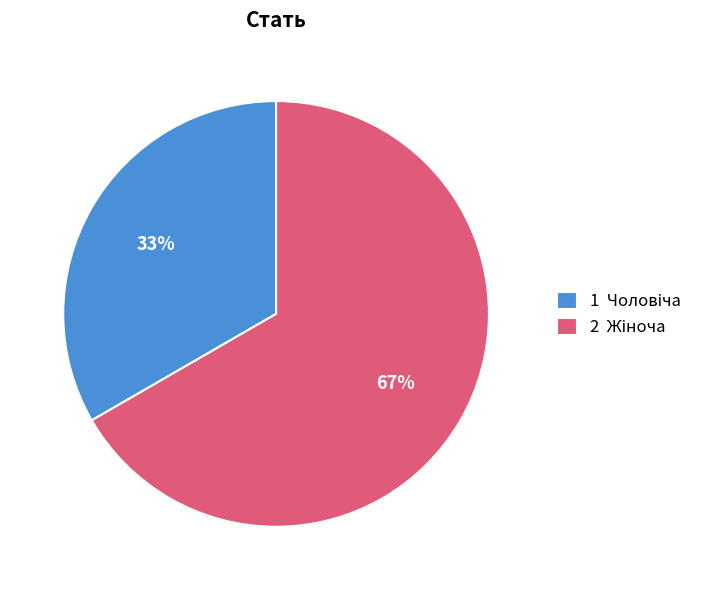

Does any single category account for the majority?

Yes